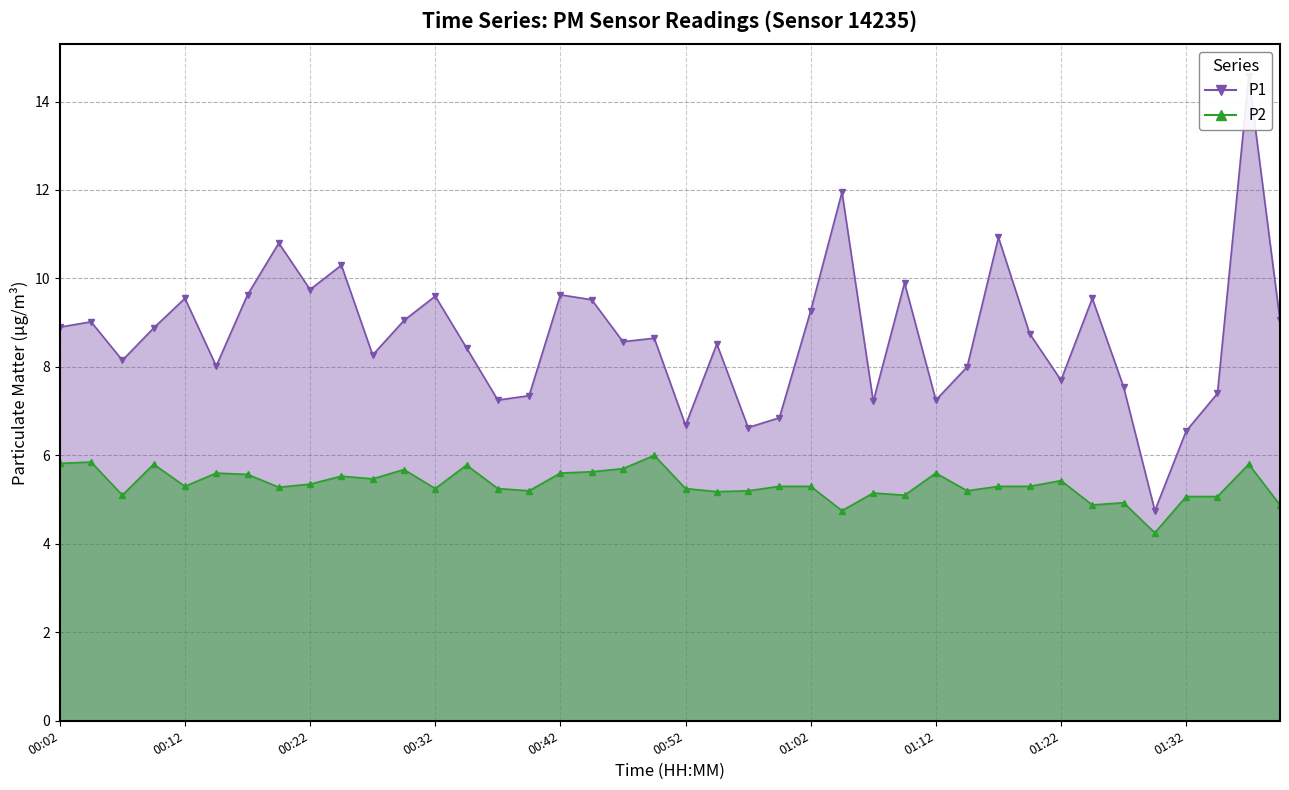

True or false: P1 and P2 cross at least once.

False